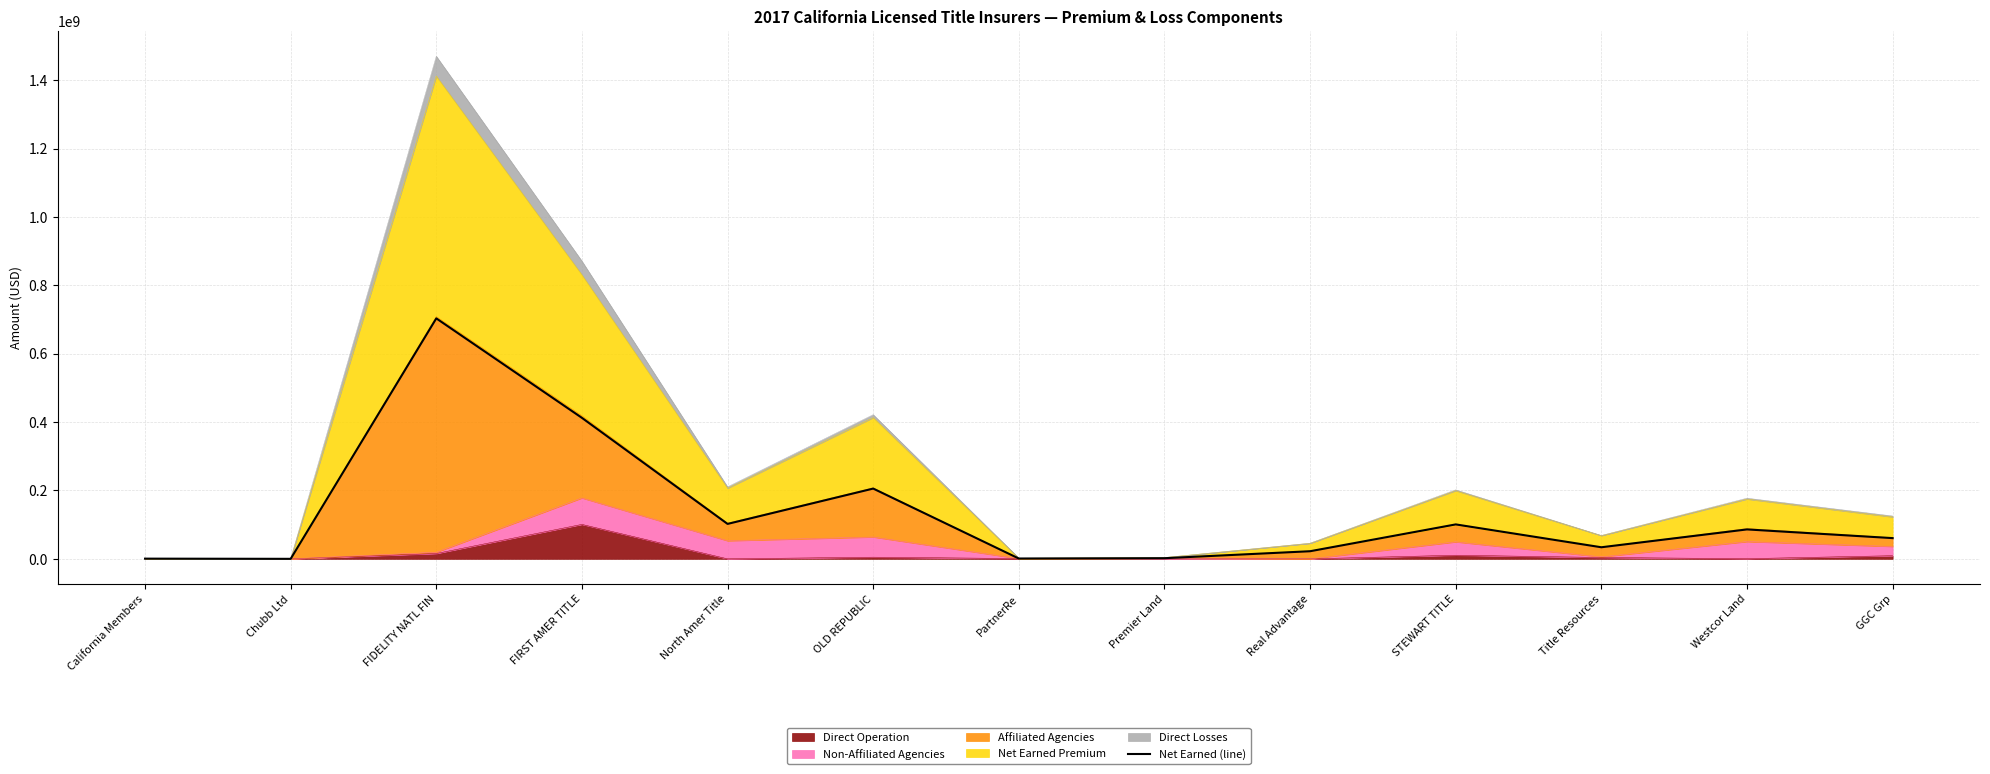

What is the label of the 9th point from the left?

Real Advantage